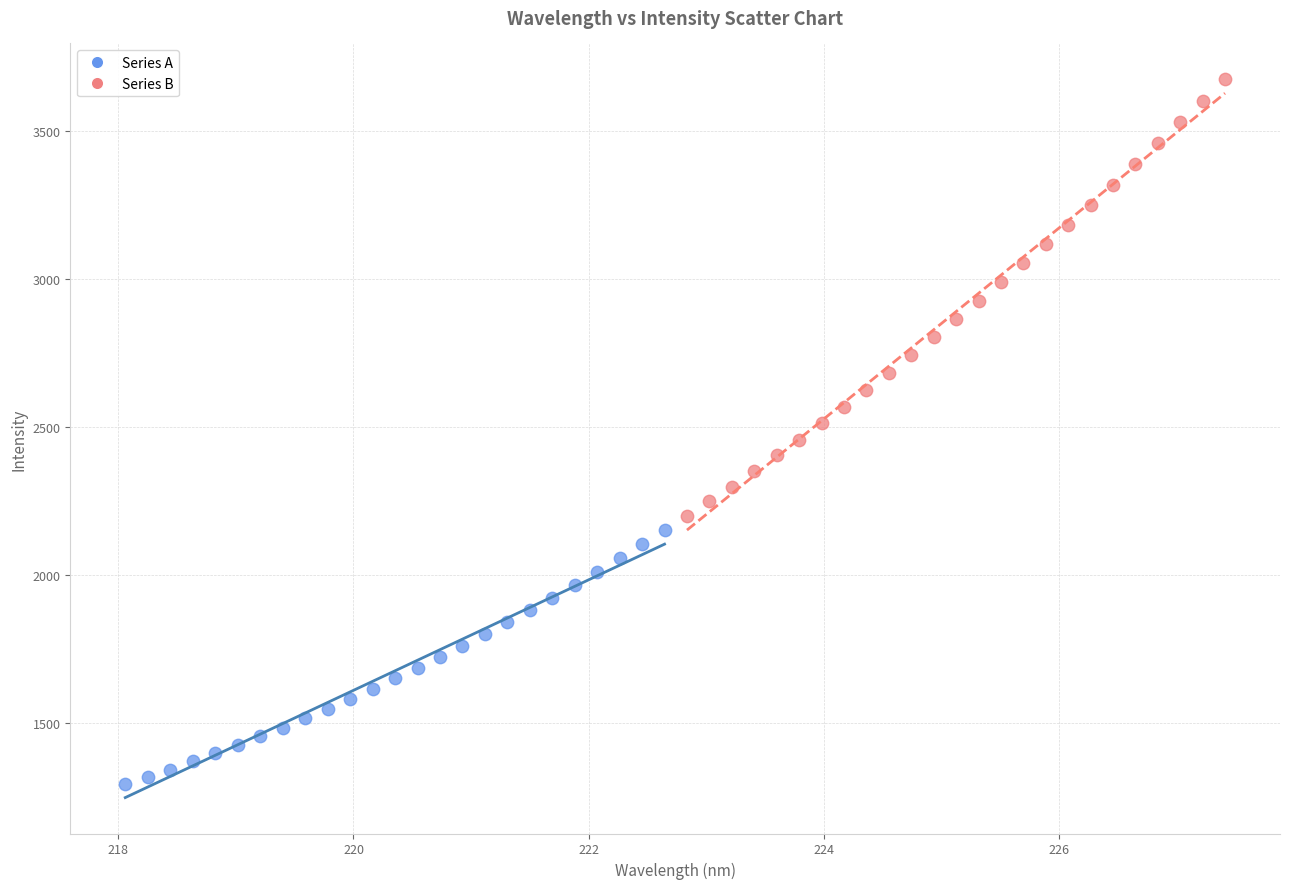

Which series reaches the minimum Y coordinate?

Series A